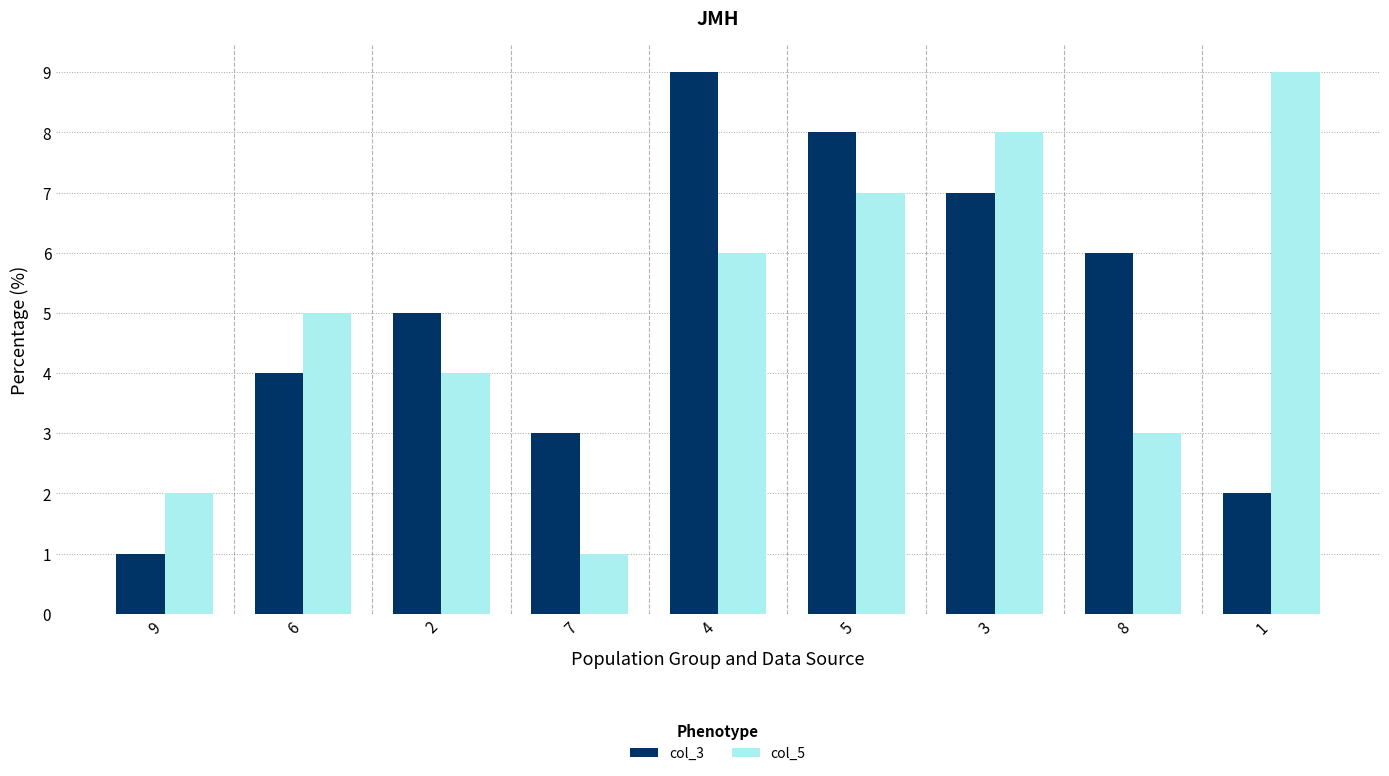

Is the value of col_5 at 2 greater than the value of col_3 at 4?

No